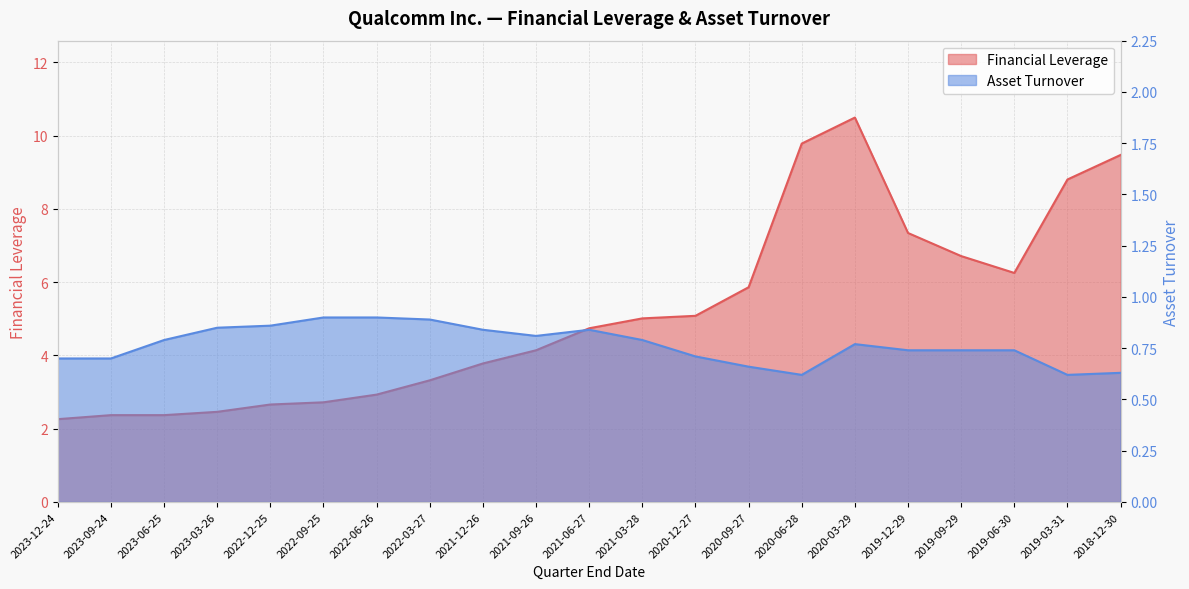

What is the value of the Asset Turnover point at the 8th from the left?

0.9